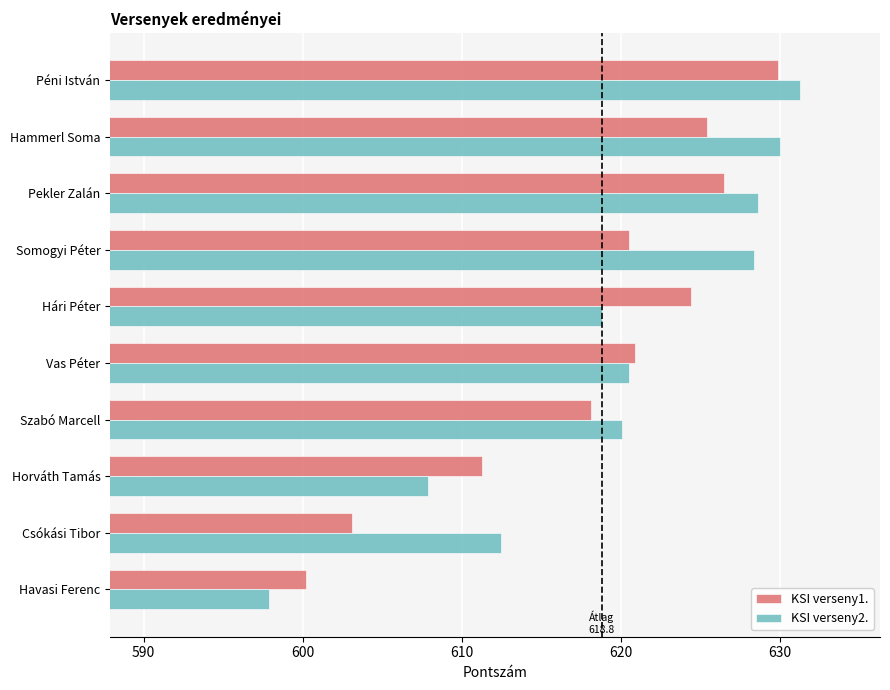

What is the approximate value of KSI verseny1. at Havasi Ferenc?

600.2